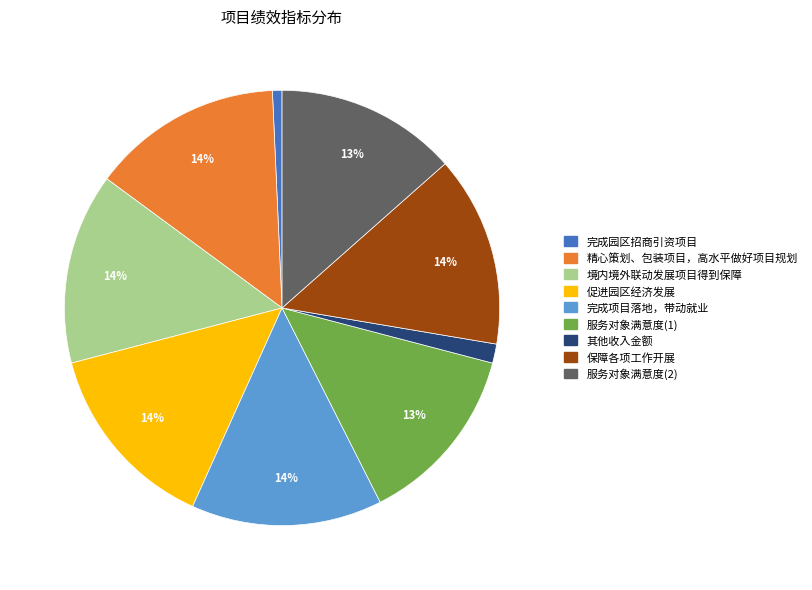

Between 促进园区经济发展 and 服务对象满意度(2), which is larger?

促进园区经济发展